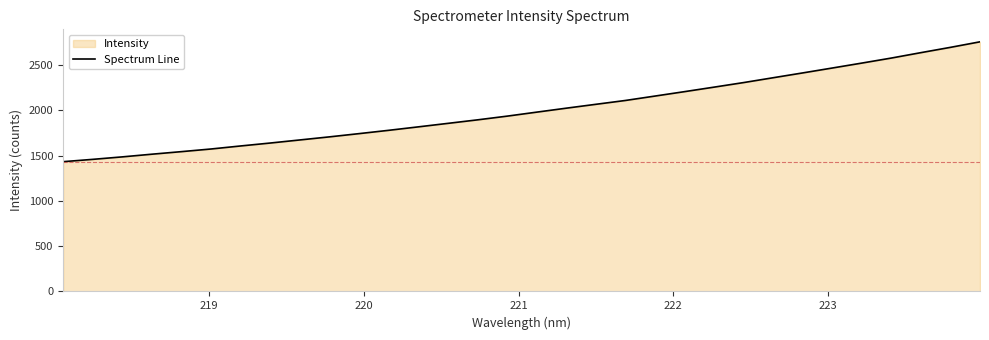

Reading right to left, what are all the values shown in this chart?

2755.4	2694.3	2635.9	2576.2	2520.6	2466.2	2412.1	2359.0	2305.5	2255.2	2205.4	2156.6	2107.9	2065.6	2022.8	1979.1	1935.0	1894.1	1855.3	1816.7	1778.6	1742.2	1706.5	1672.4	1638.4	1606.1	1572.6	1543.4	1515.1	1485.4	1458.1	1432.5